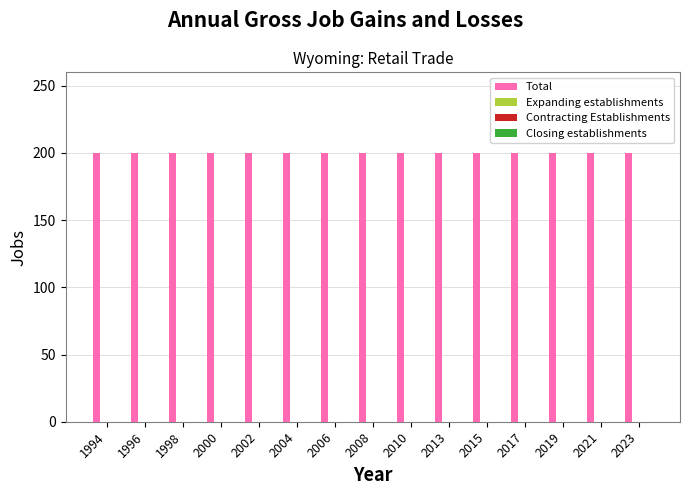

Reading left to right, transcribe all the data shown in this chart.

Total: 1994=200	1996=200	1998=200	2000=200	2002=200	2004=200	2006=200	2008=200	2010=200	2013=200	2015=200	2017=200	2019=200	2021=200	2023=200
Expanding establishments: 1994=0	1996=0	1998=0	2000=0	2002=0	2004=0	2006=0	2008=0	2010=0	2013=0	2015=0	2017=0	2019=0	2021=0	2023=0
Contracting Establishments: 1994=0	1996=0	1998=0	2000=0	2002=0	2004=0	2006=0	2008=0	2010=0	2013=0	2015=0	2017=0	2019=0	2021=0	2023=0
Closing establishments: 1994=0	1996=0	1998=0	2000=0	2002=0	2004=0	2006=0	2008=0	2010=0	2013=0	2015=0	2017=0	2019=0	2021=0	2023=0